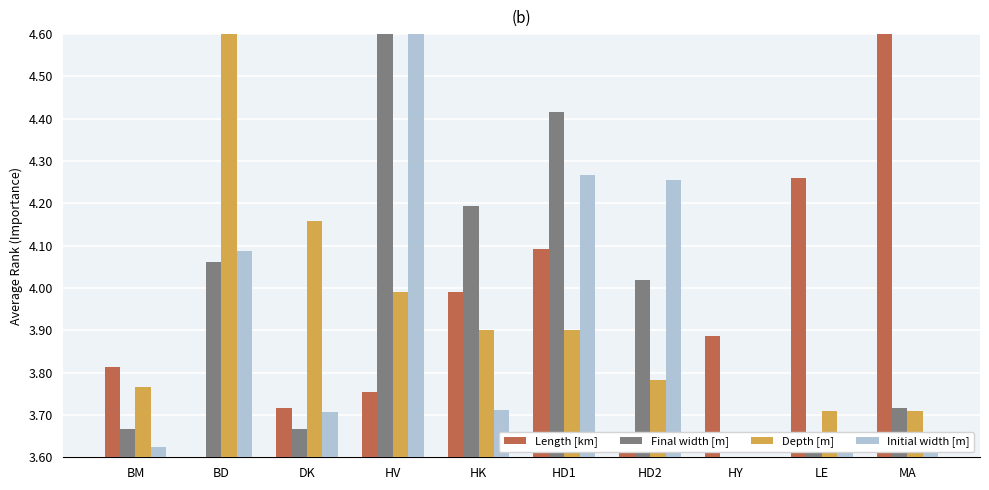

What is the maximum value shown in the chart?

4.6